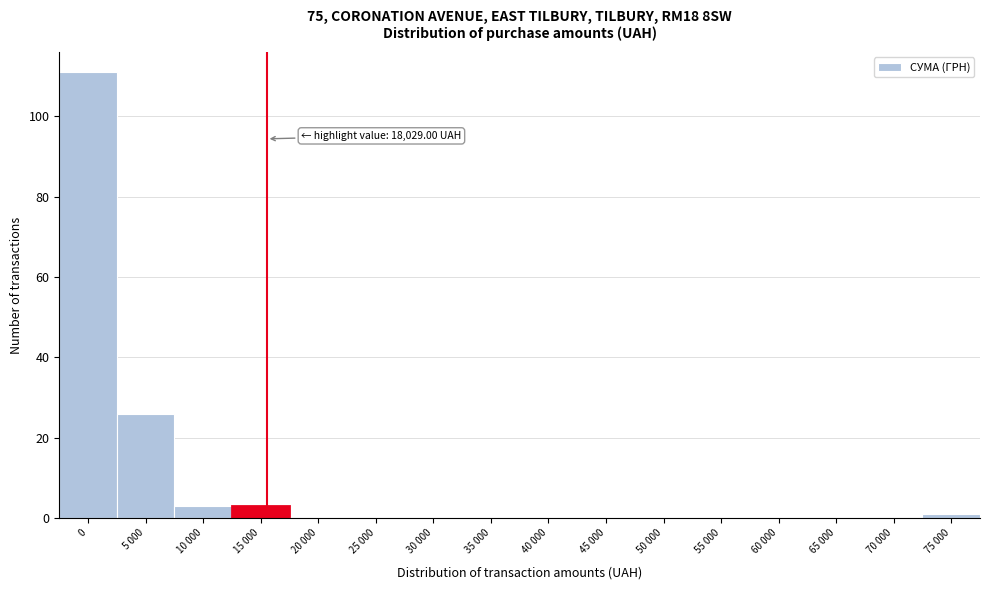

Reading left to right, extract all data points from this chart.

0=111	5 000=26	10 000=3	15 000=3	20 000=0	25 000=0	30 000=0	35 000=0	40 000=0	45 000=0	50 000=0	55 000=0	60 000=0	65 000=0	70 000=0	75 000=1